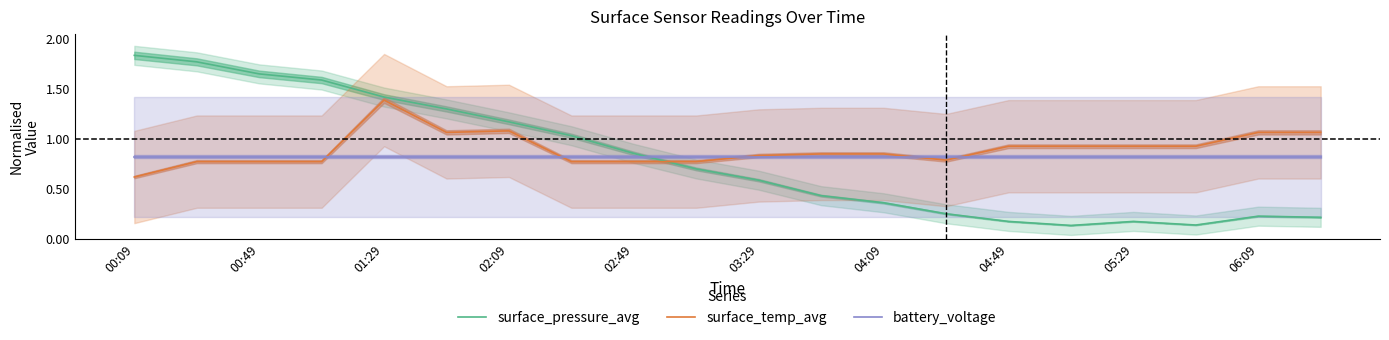

What are all the series names shown in the legend?

surface_pressure_avg, surface_temp_avg, battery_voltage